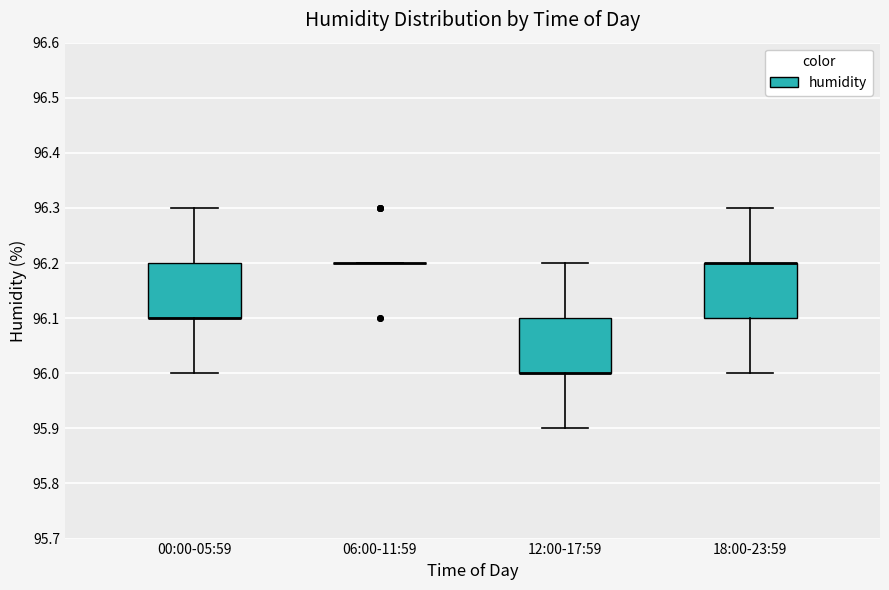

Reading left to right, transcribe this box plot: for each box, give where its median line is, the range the box spans, and where its two whiskers end, as read against the y-axis. The values are not printed on the chart, so give them approximately, as read against the axis.

00:00-05:59: median 96.1 (drawn on the box's lower edge), box 96.1 to 96.2, whiskers 96.0 to 96.3
06:00-11:59: box collapsed to a line at 96.2, whiskers 96.2 to 96.2
12:00-17:59: median 96.0 (drawn on the box's lower edge), box 96.0 to 96.1, whiskers 95.9 to 96.2
18:00-23:59: median 96.2 (drawn on the box's upper edge), box 96.1 to 96.2, whiskers 96.0 to 96.3